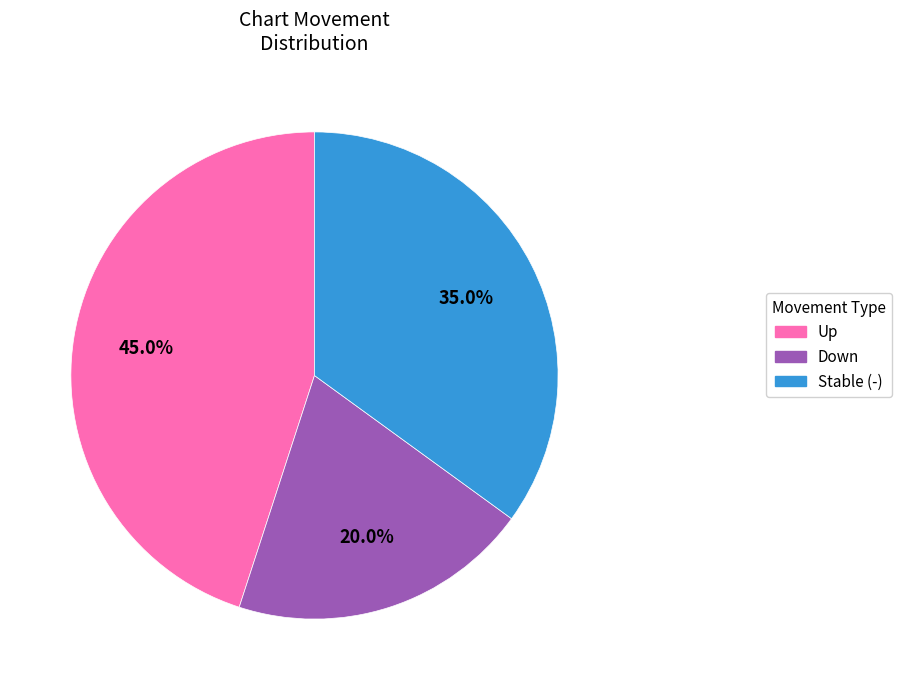

How many segments does this pie chart have?

3